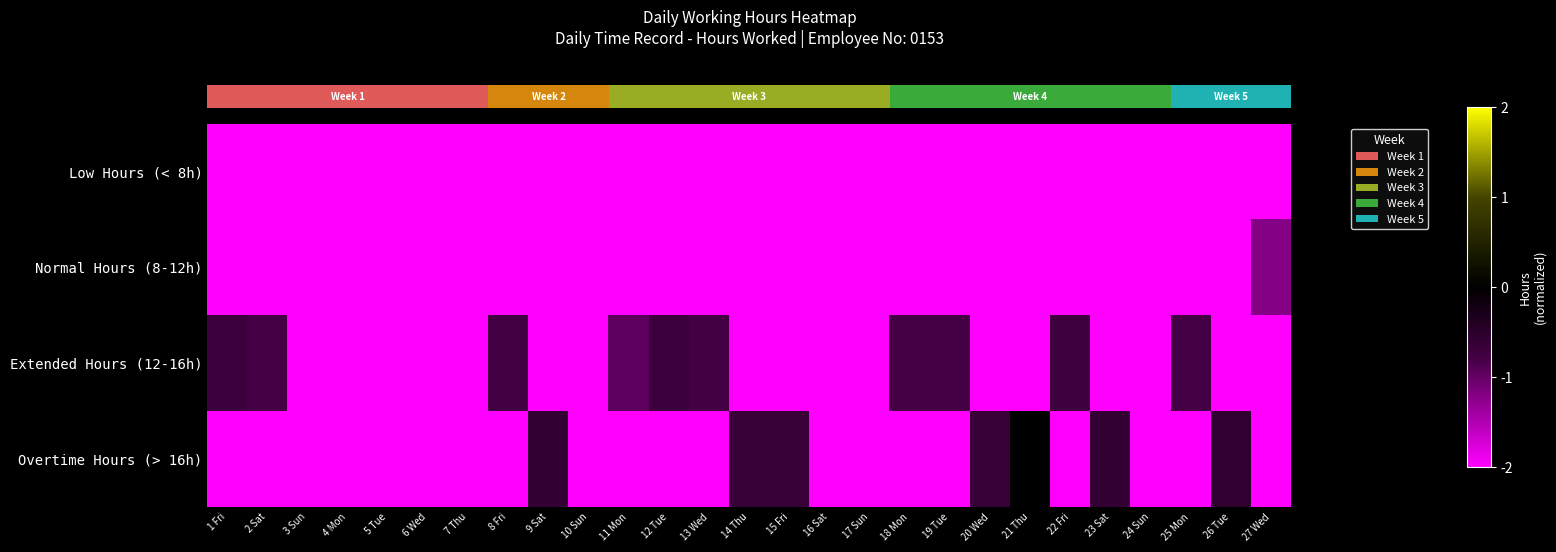

Which category has the lowest value across all series?

1 Fri